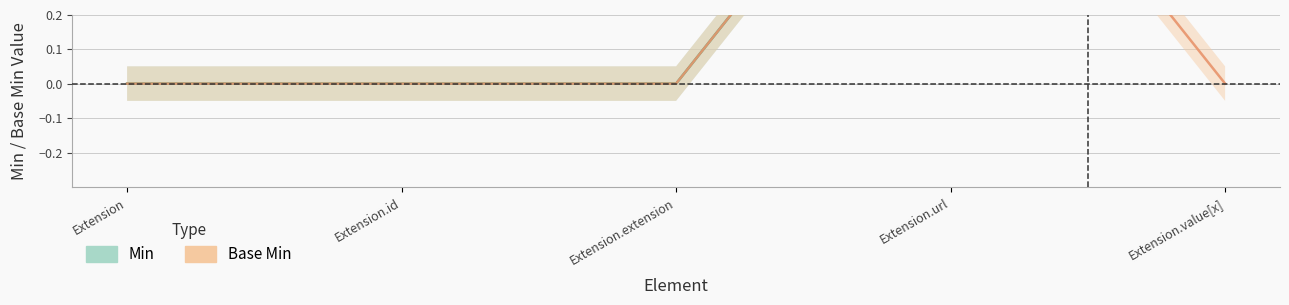

Does the chart display data point markers on the line(s)?

No